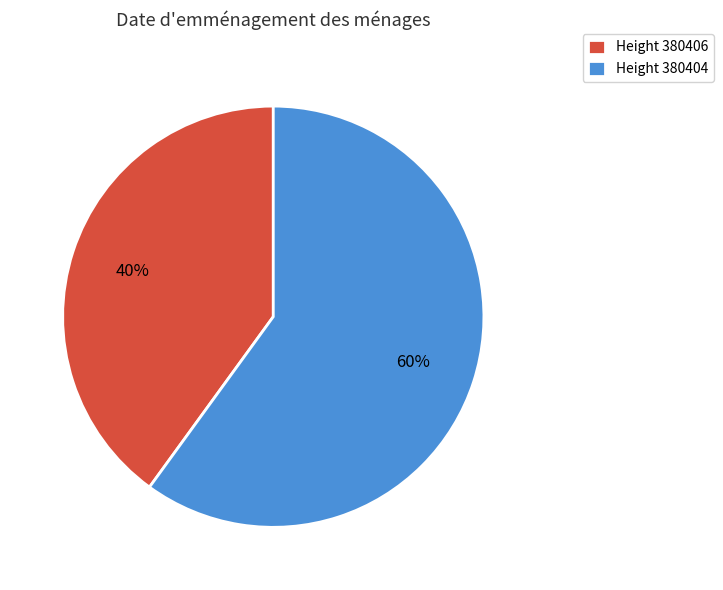

True or false: Height 380406 accounts for 40% of the total.

True